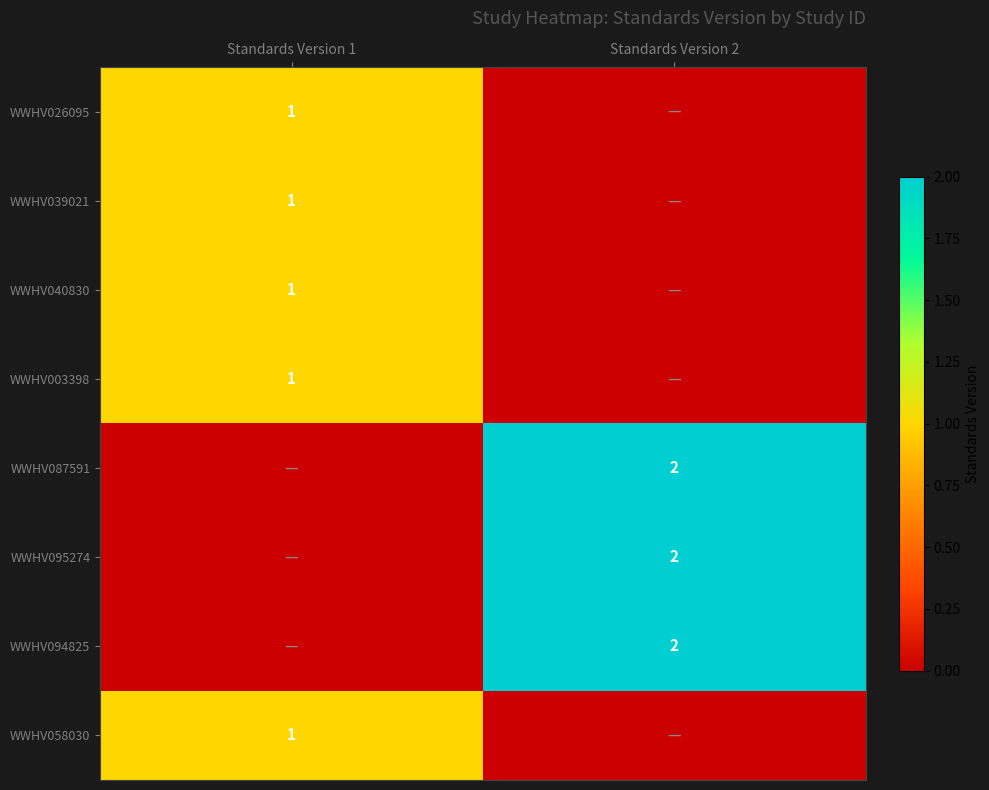

The value of WWHV026095 at Standards Version 1 is 1. True or false?

True